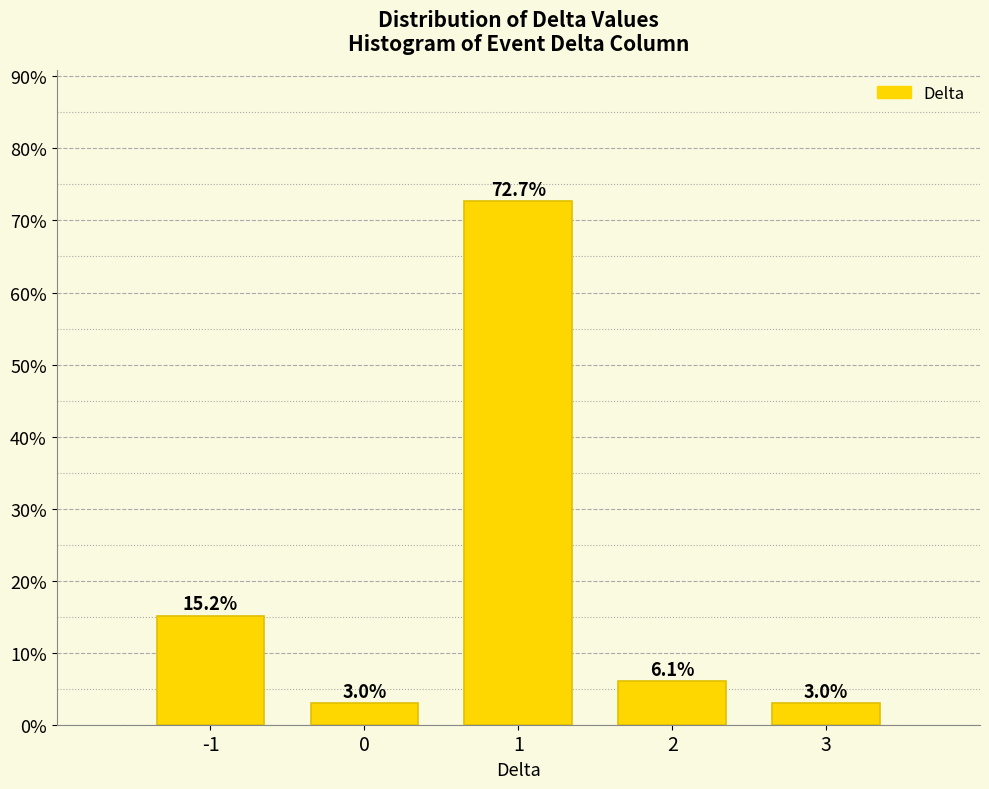

Reading left to right, transcribe all the data shown in this chart.

15.2	3.0	72.7	6.1	3.0